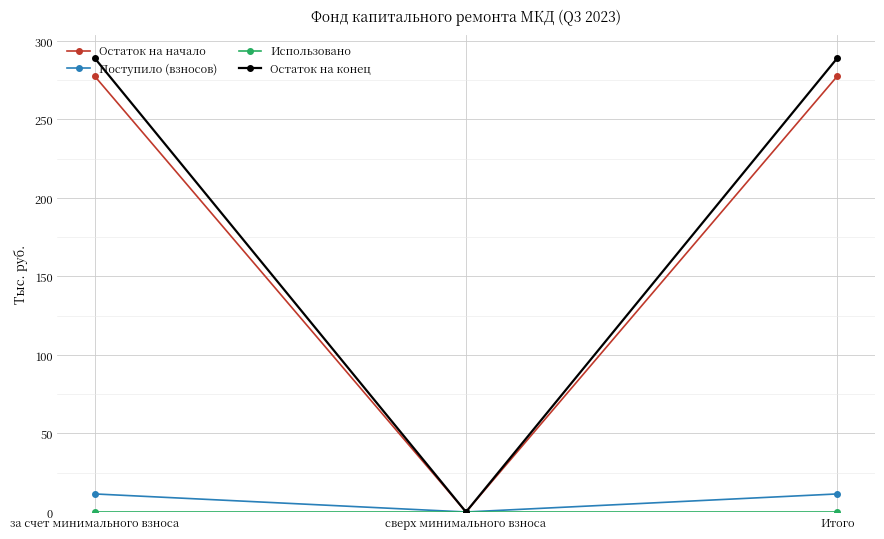

What is the spread (max minus min) of values at Итого?

289.2